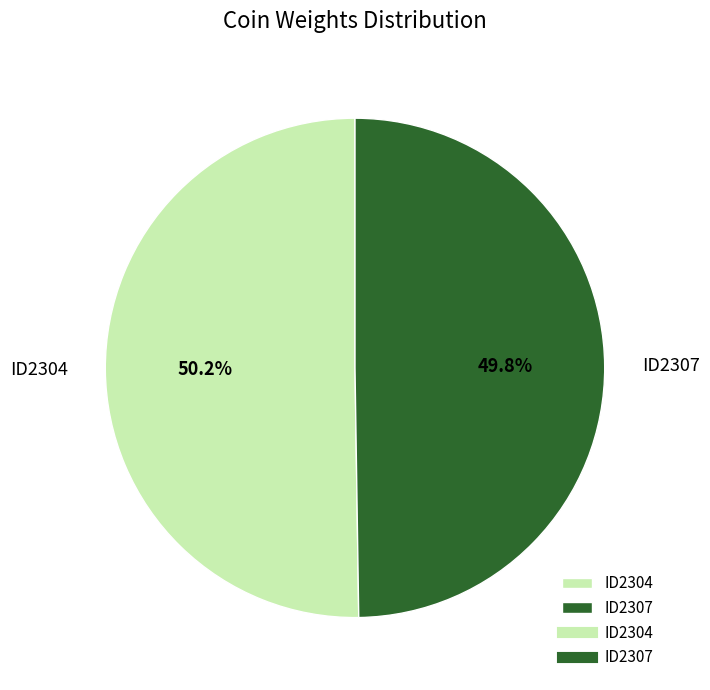

What is the ratio of the value at ID2307 to the value at ID2304?

1.0